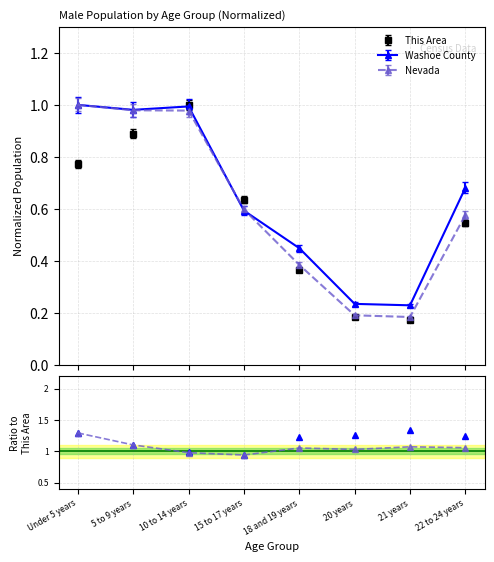

True or false: Nevada has more than 1 points higher than both neighbors.

False